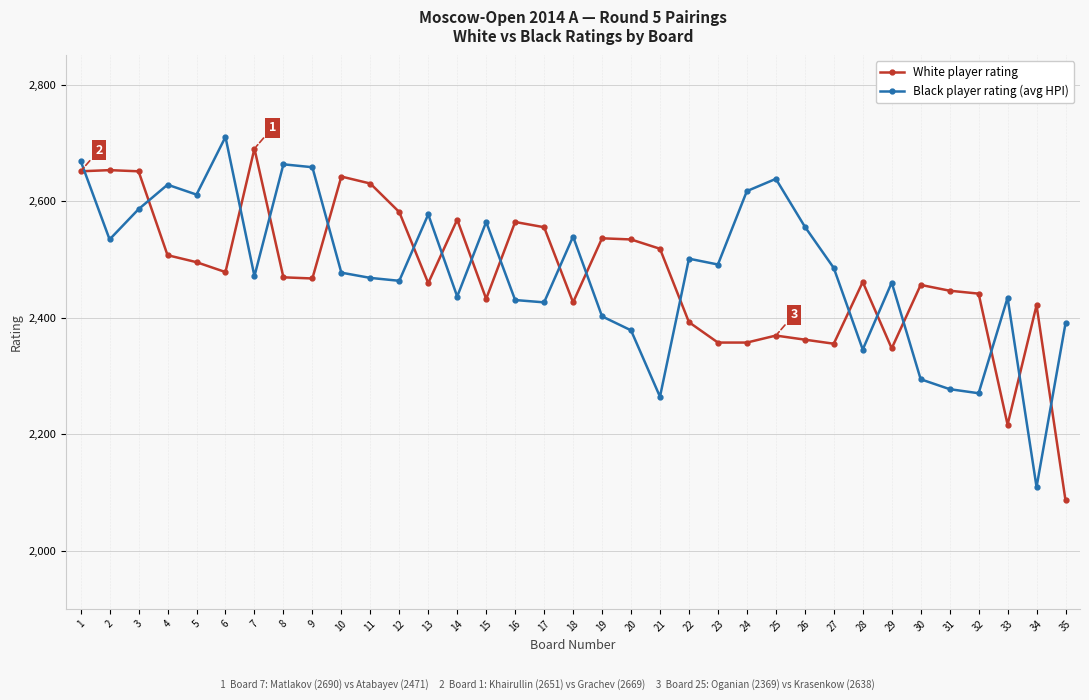

What is the value of the Black player rating (avg HPI) point at the 2nd from the left?

2534